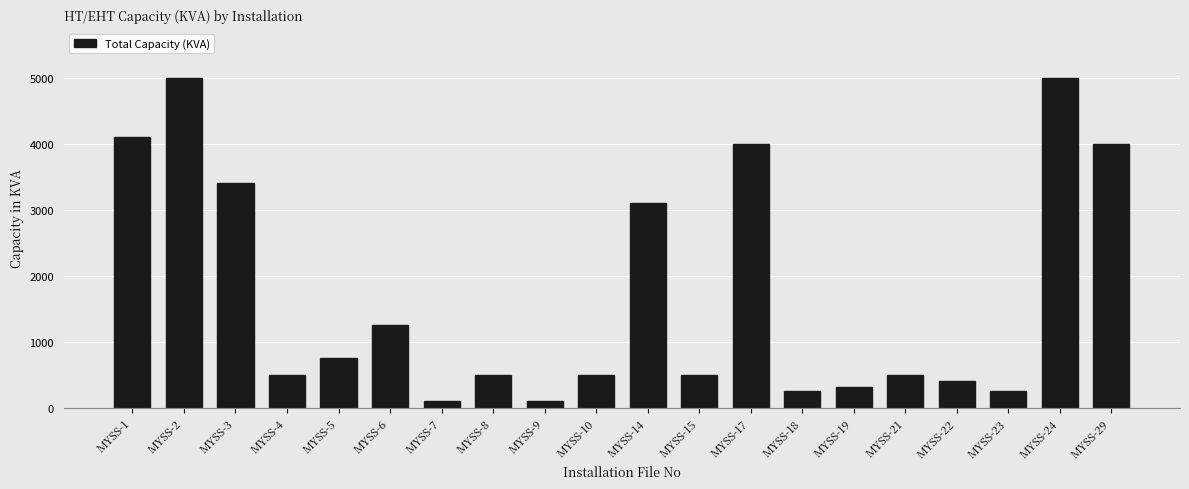

How many bars are there in total?

20